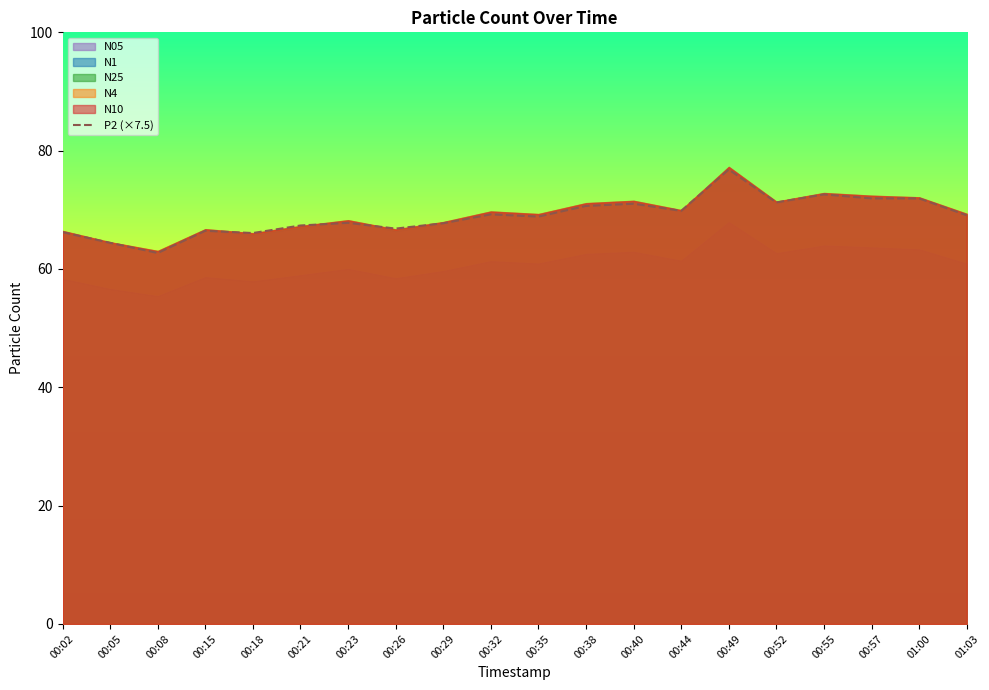

At which label does the data first exceed 69?

00:32